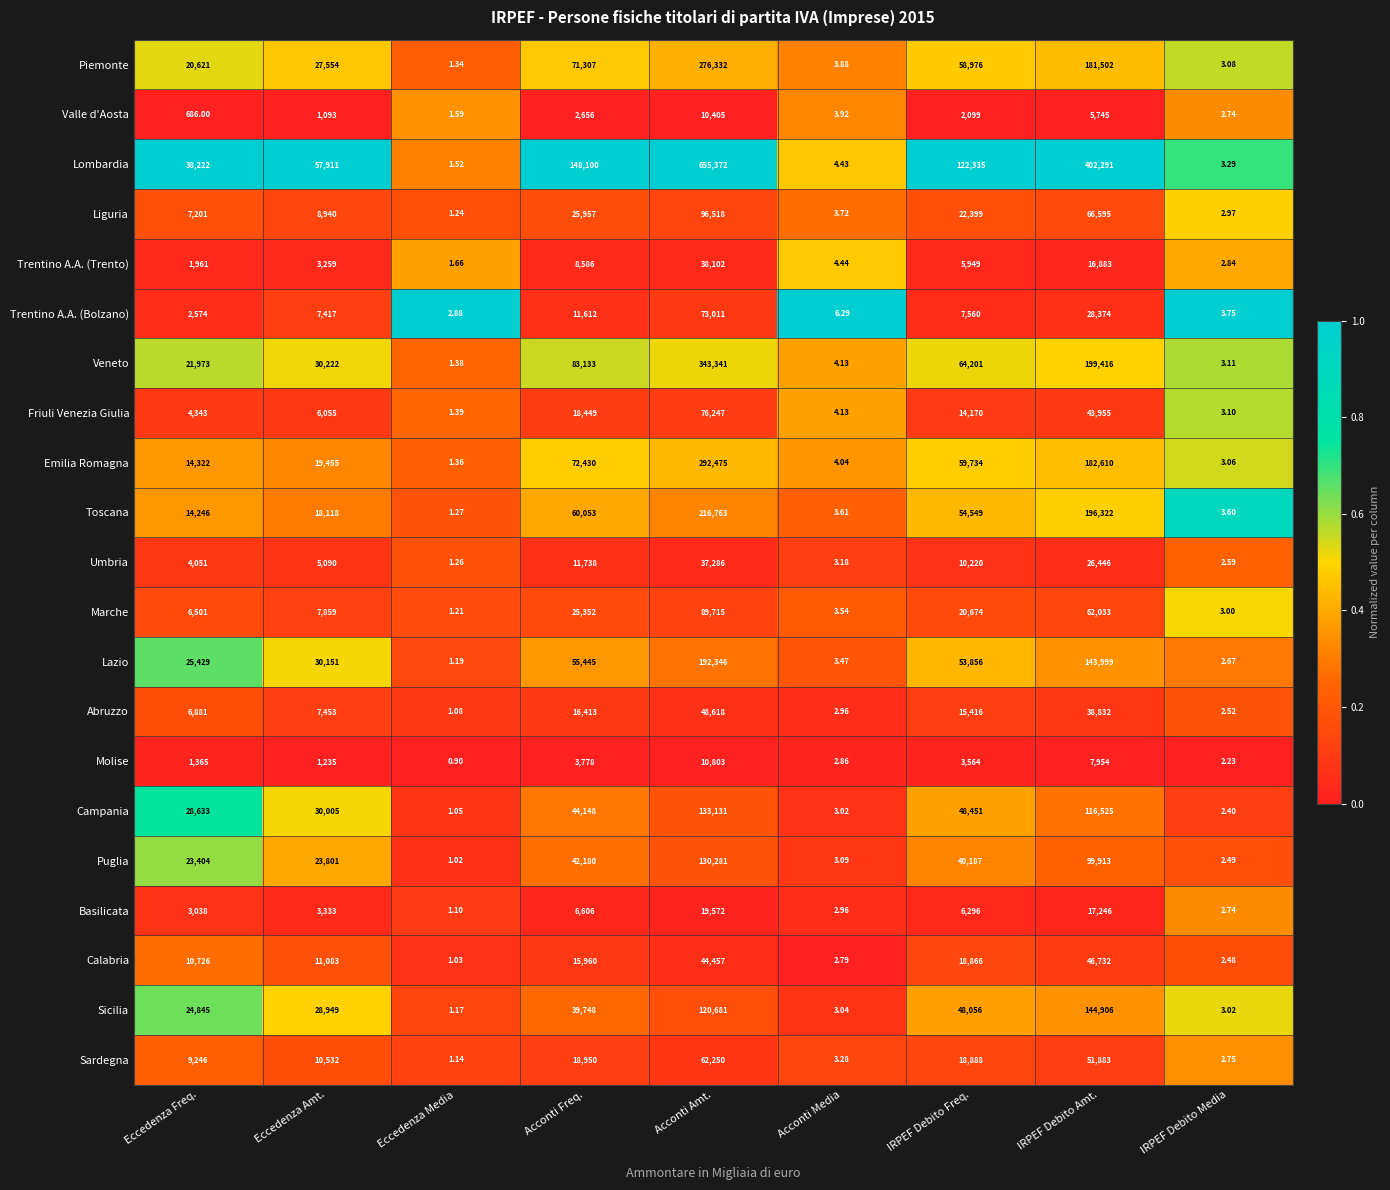

At which category does the chart reach its minimum across all series?

Eccedenza Media